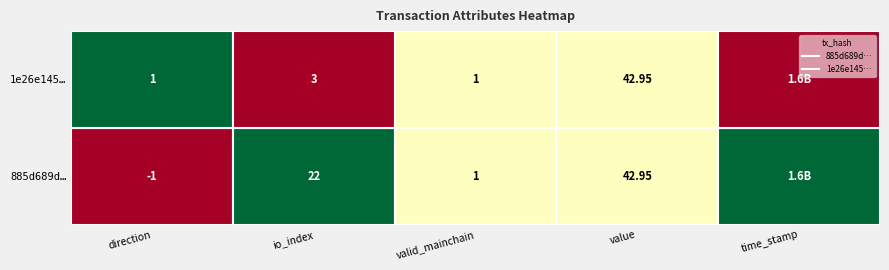

The 1e26e1451ada3de75ad048f88651ad16fbdd531 series shows 1.0 at valid_mainchain. True or false?

True